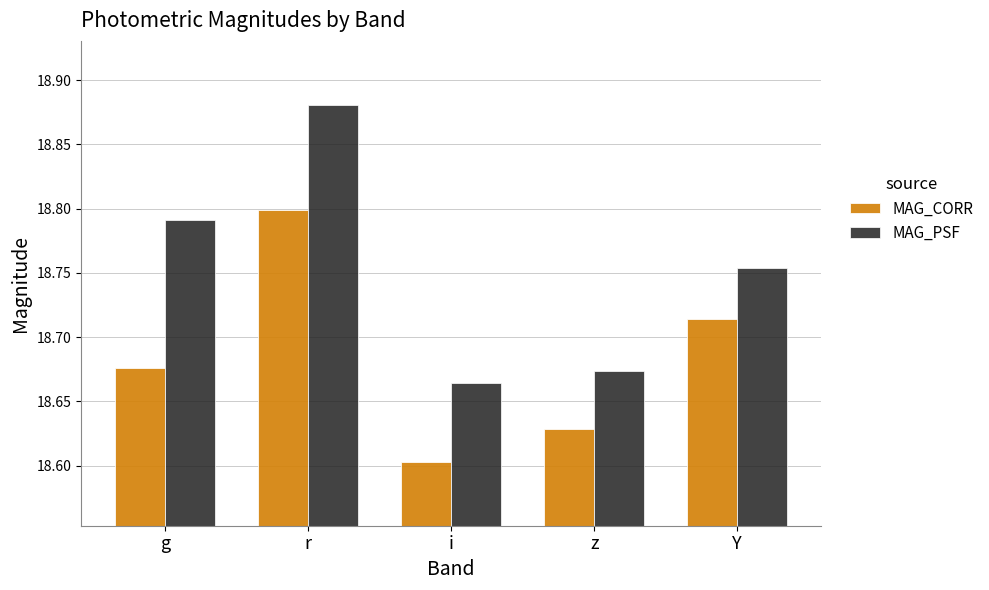

Is the value of MAG_PSF at r greater than the value of MAG_CORR at g?

Yes